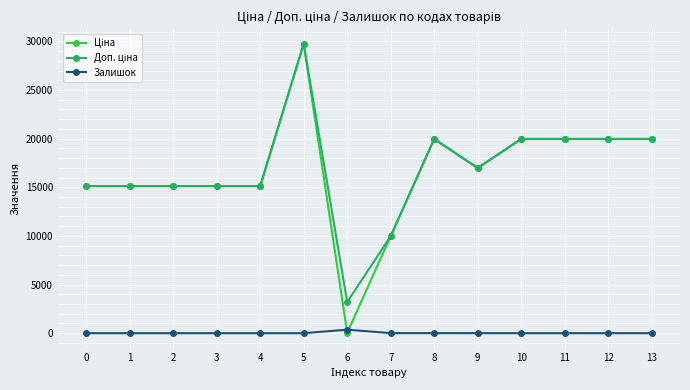

What is the spread (max minus min) of values at 10?

19964.2